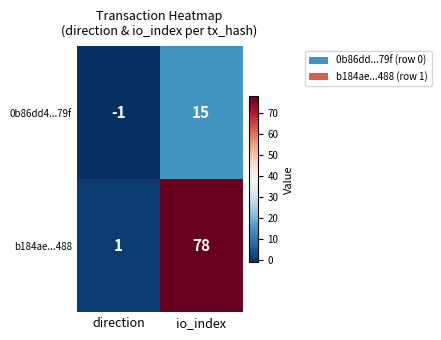

How many values in 0b86dd4...79f are above zero?

1